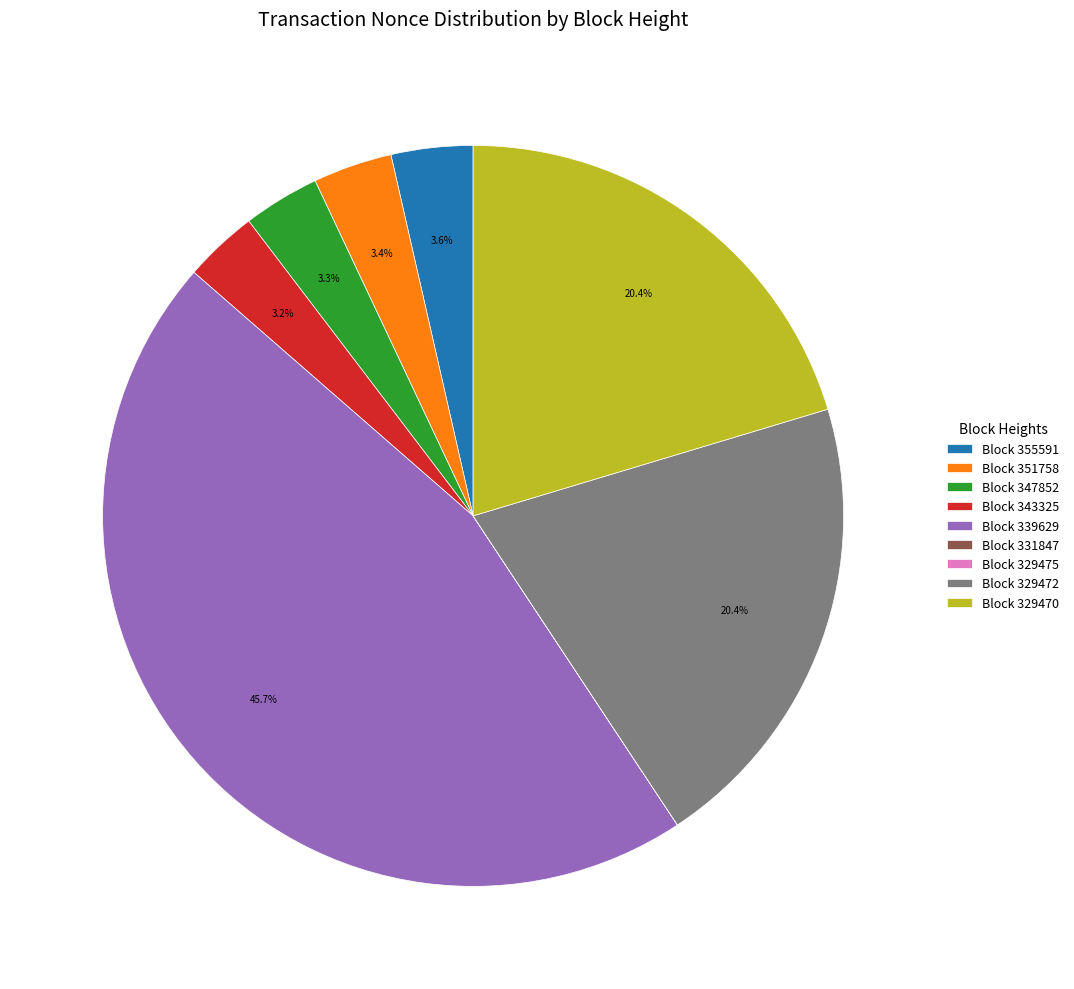

What is the largest slice in the pie chart?

Block 339629